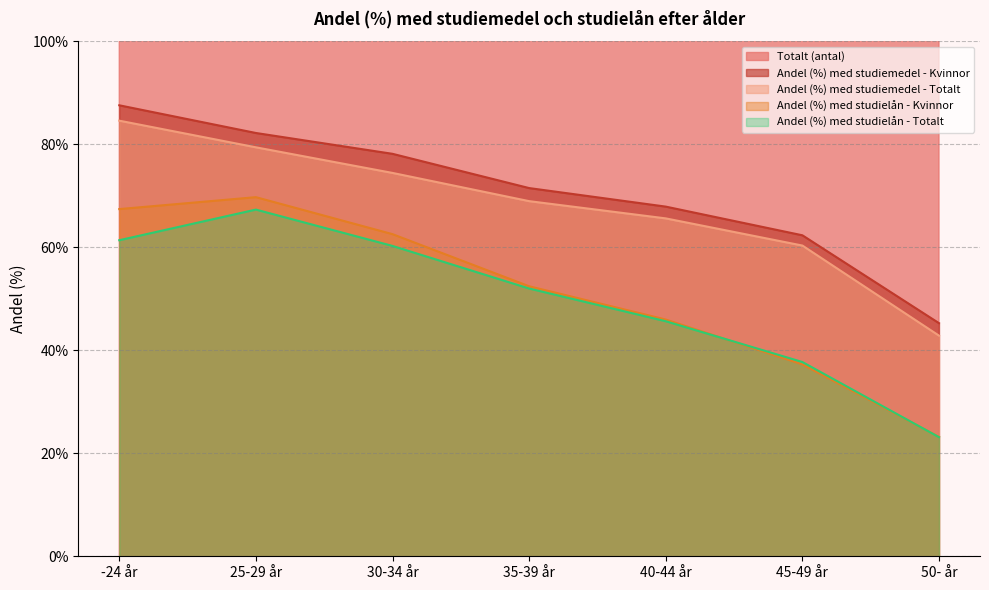

True or false: Totalt (antal) and Andel (%) med studielån - Totalt cross at least once.

False